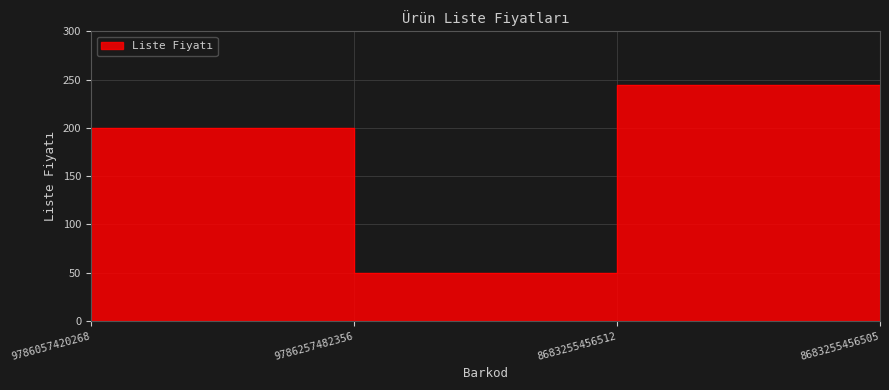

What is the ratio of the value at 9786257482356 to the value at 8683255456505?

0.8